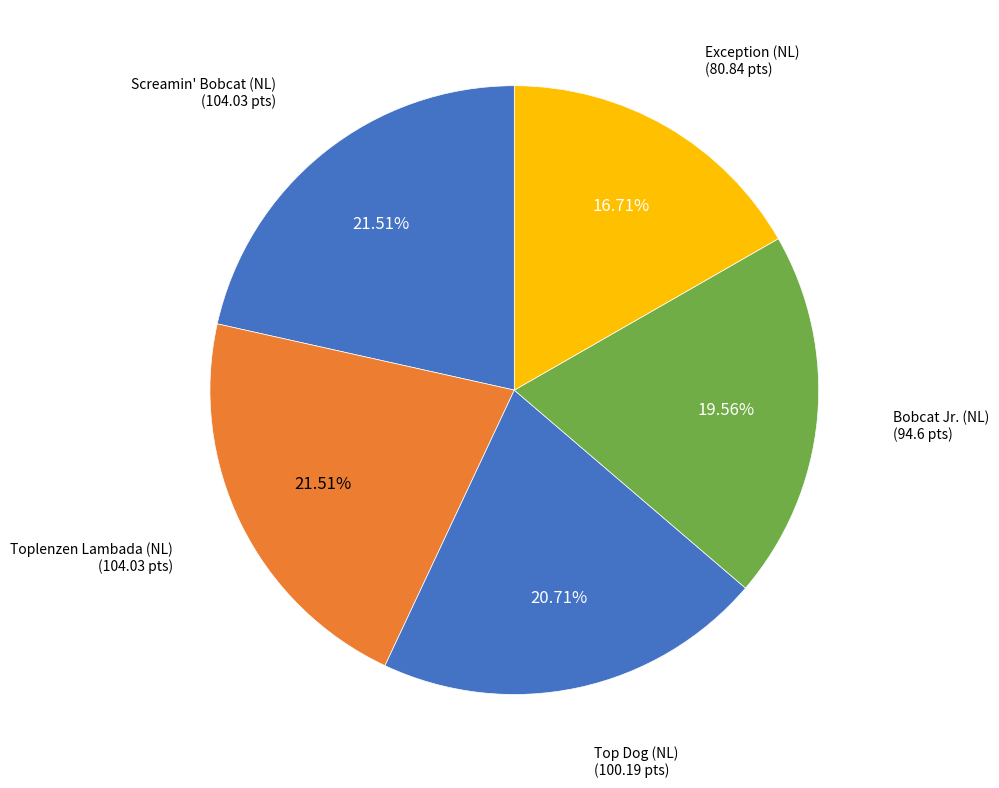

How many slices are in this pie chart?

5